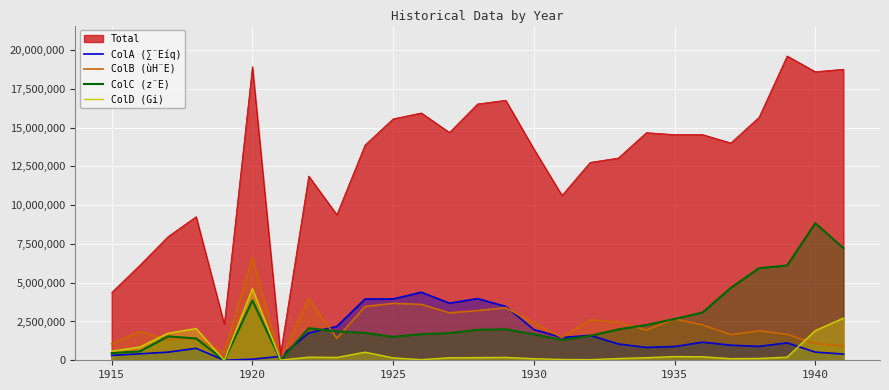

What is the spread (max minus min) of values at 11?

4342304